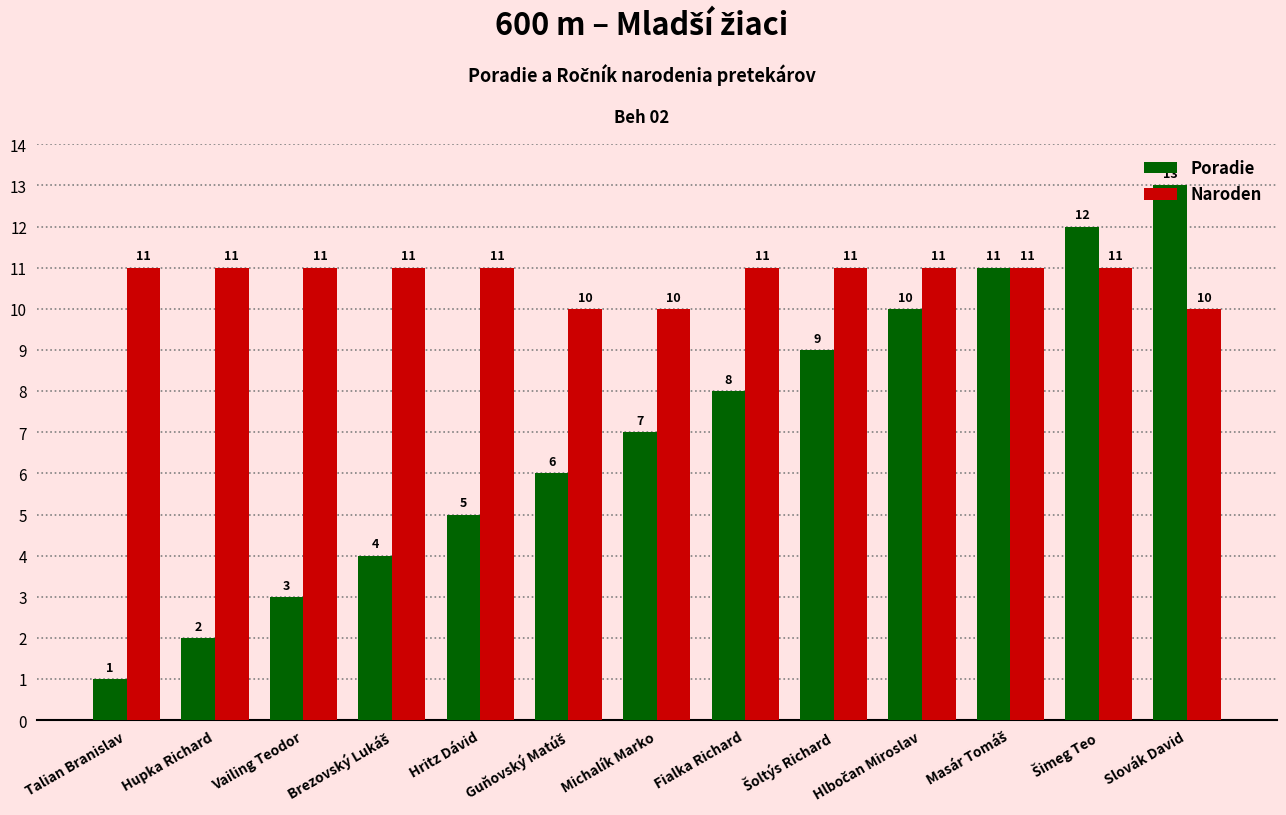

True or false: Poradie has a value of 8 at Slovák David.

False